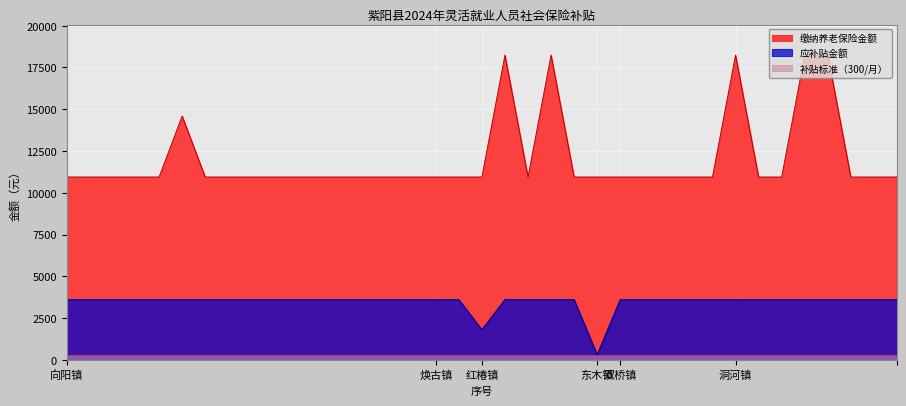

List the series in order of their overall mean, lowest first.

补贴标准（300/月）, 应补贴金额, 缴纳养老保险金额